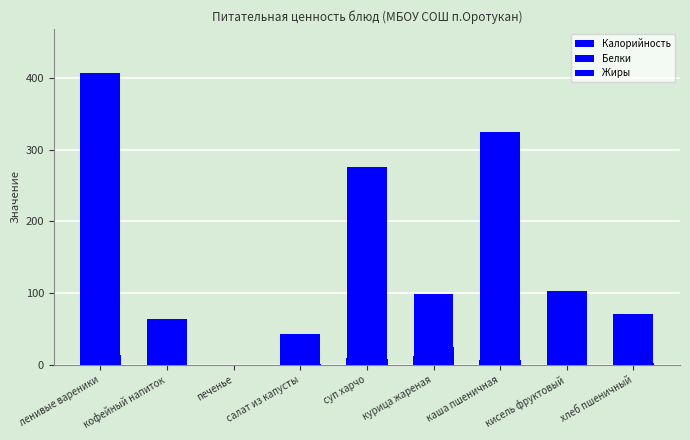

What position from the left is кисель фруктовый?

8